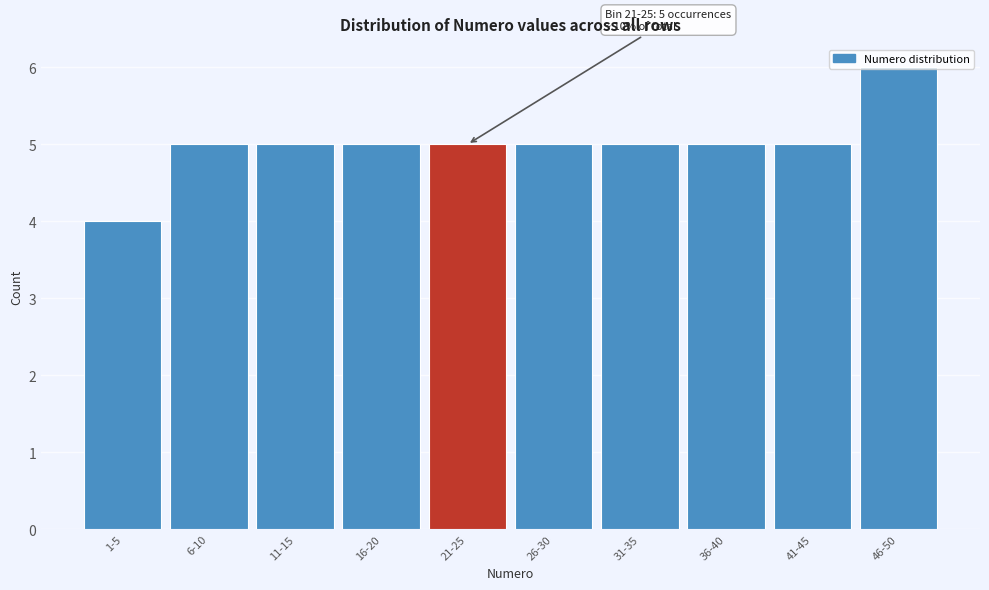

What value does the data have at 21-25?

5